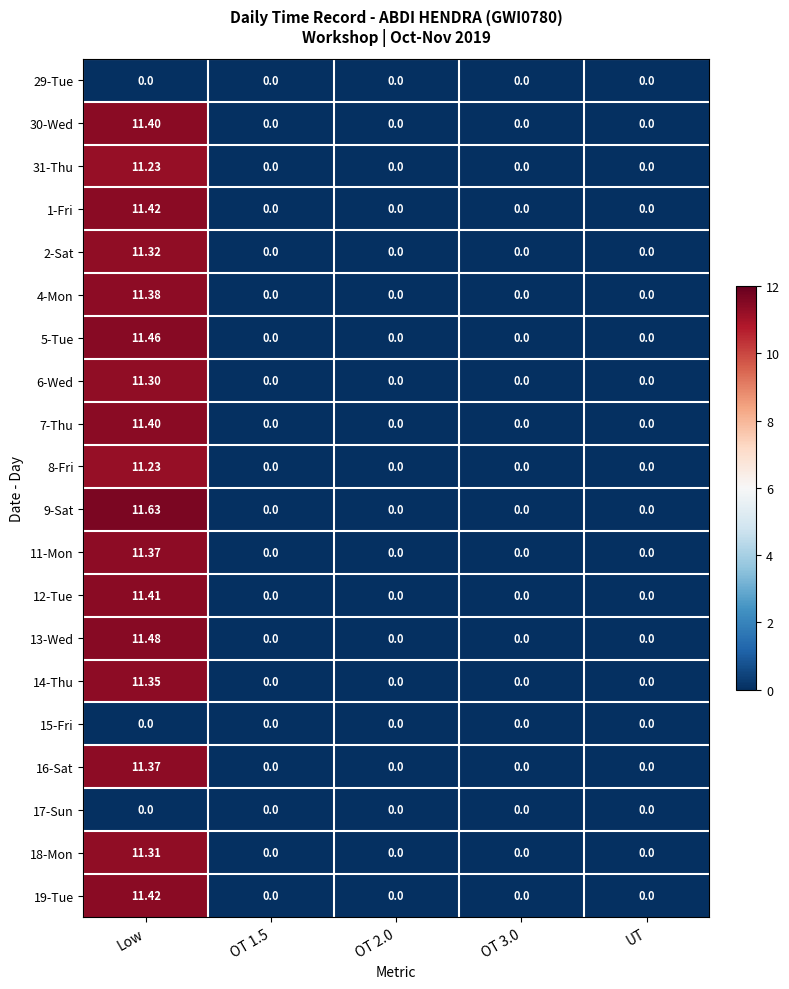

How many data points does each series have?

5